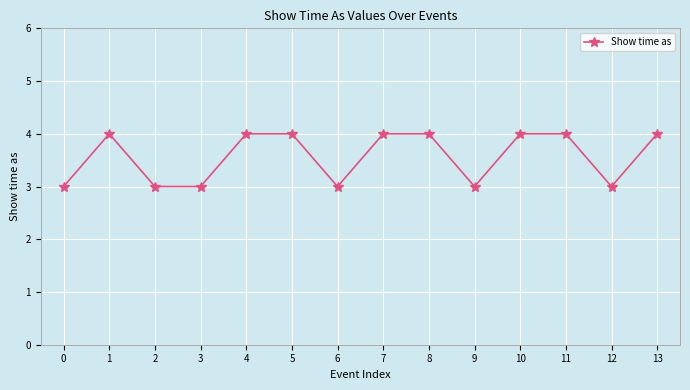

Does the chart have visible grid lines?

Yes